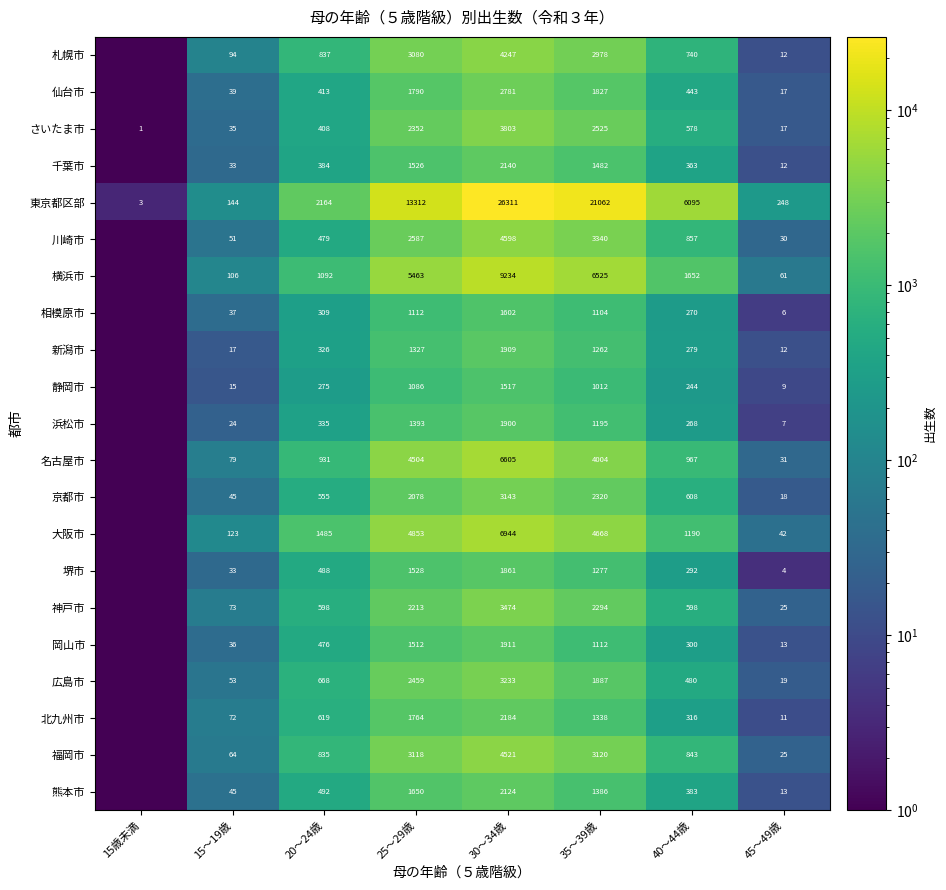

Between 20～24歳 and 35～39歳, which series saw the biggest shift?

東京都区部